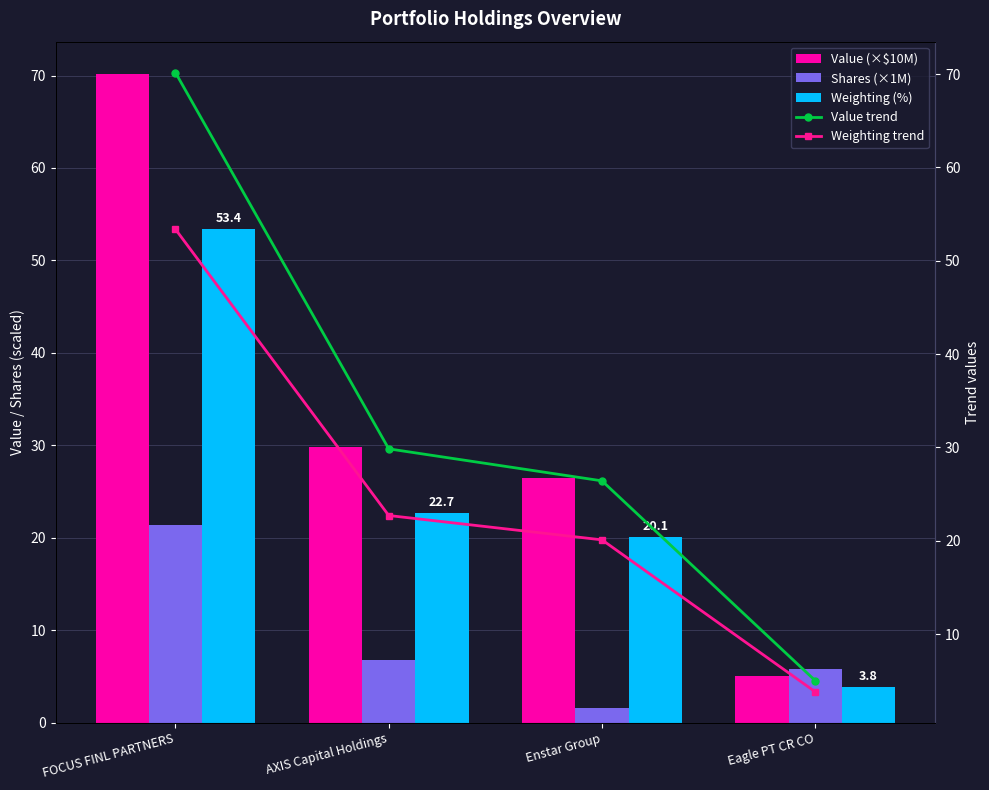

What is the difference between the maximum and minimum values in the Weighting trend series?

49.6